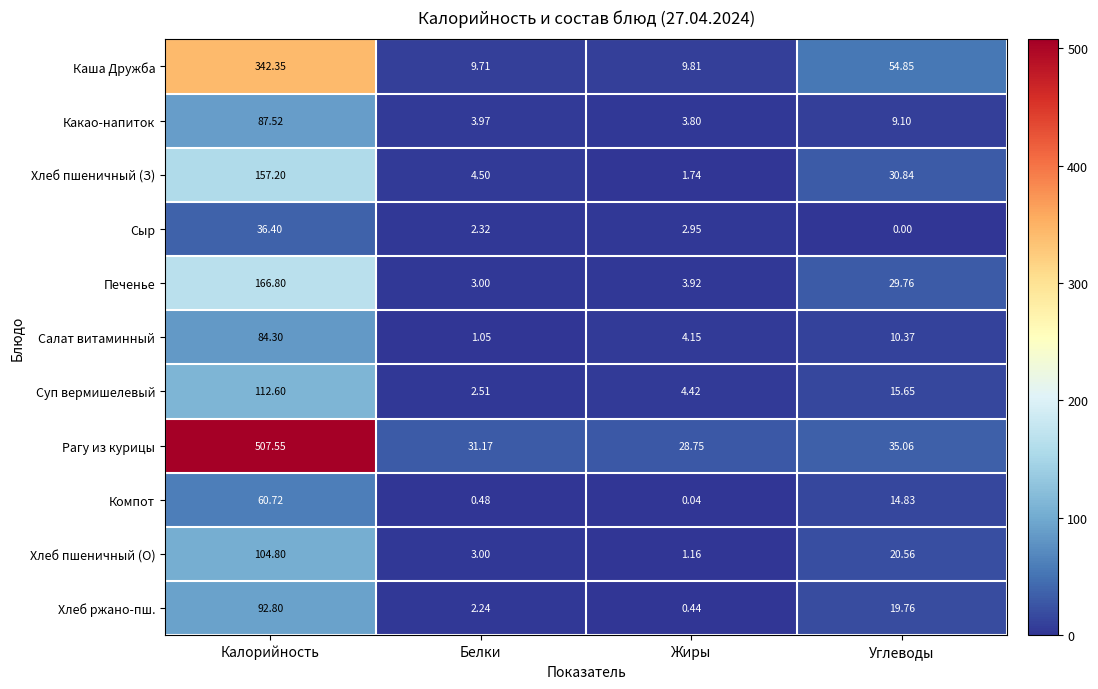

At how many categories does at least one series exceed 191?

1